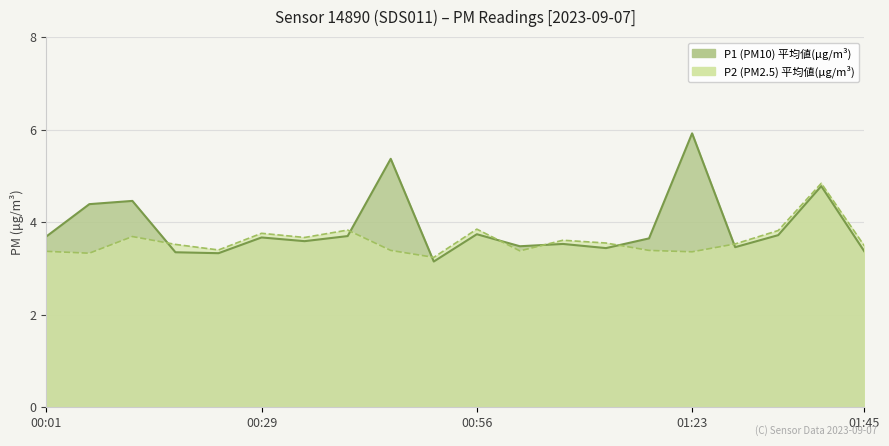

Which has a higher value, 00:18 or 00:12?

00:12